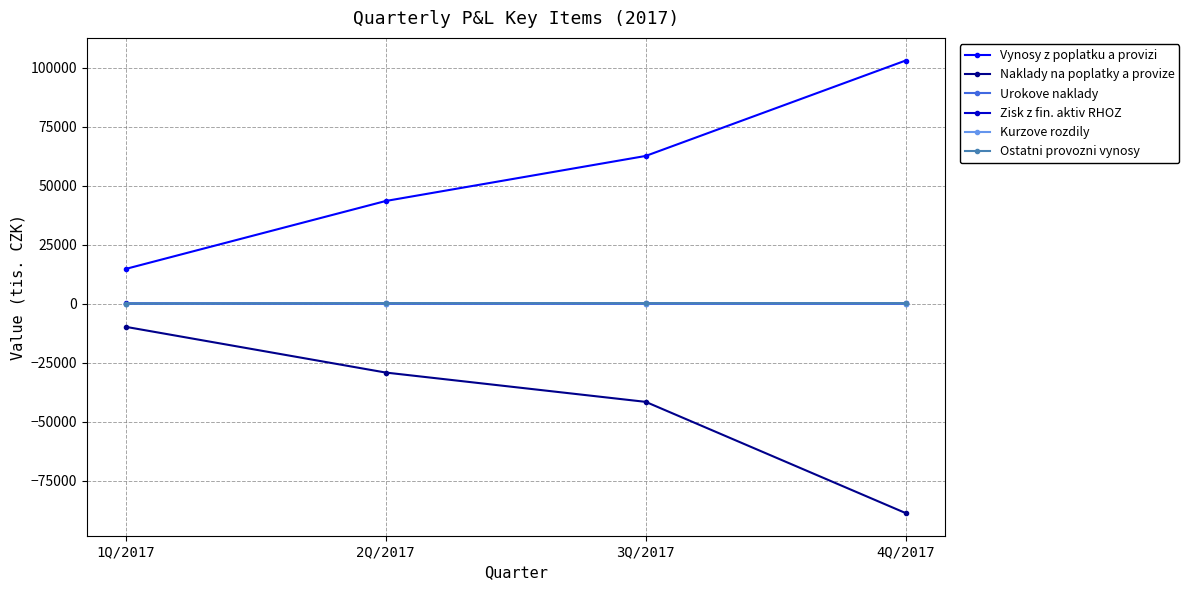

True or false: Zisk z fin. aktiv RHOZ has a value of 11 at 2Q/2017.

True